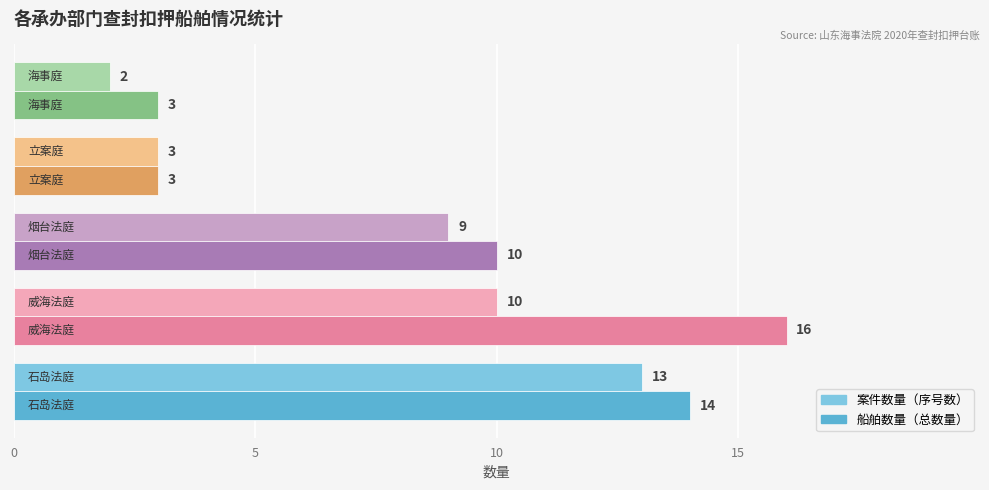

At how many categories does at least one series exceed 4?

3